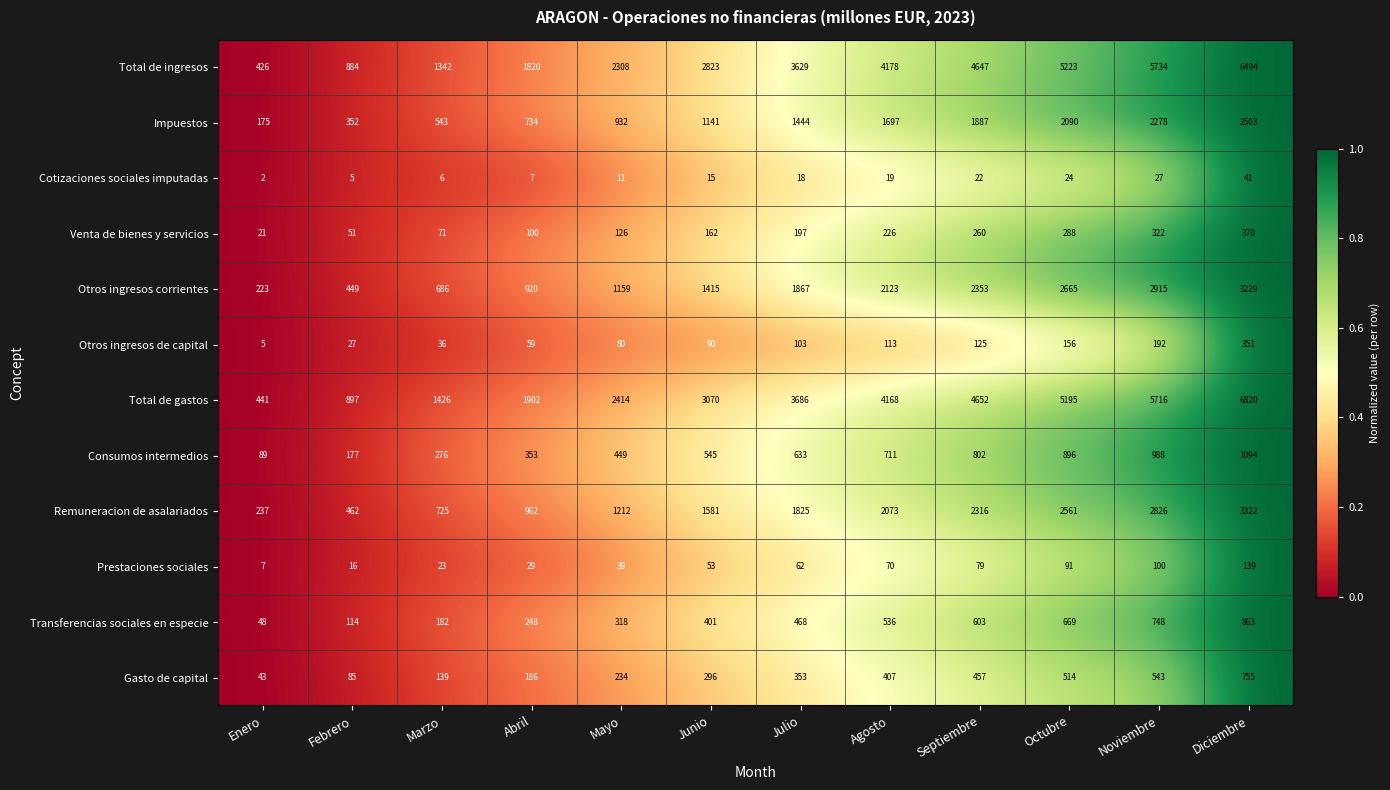

Read the Cotizaciones sociales imputadas value at Agosto.

19